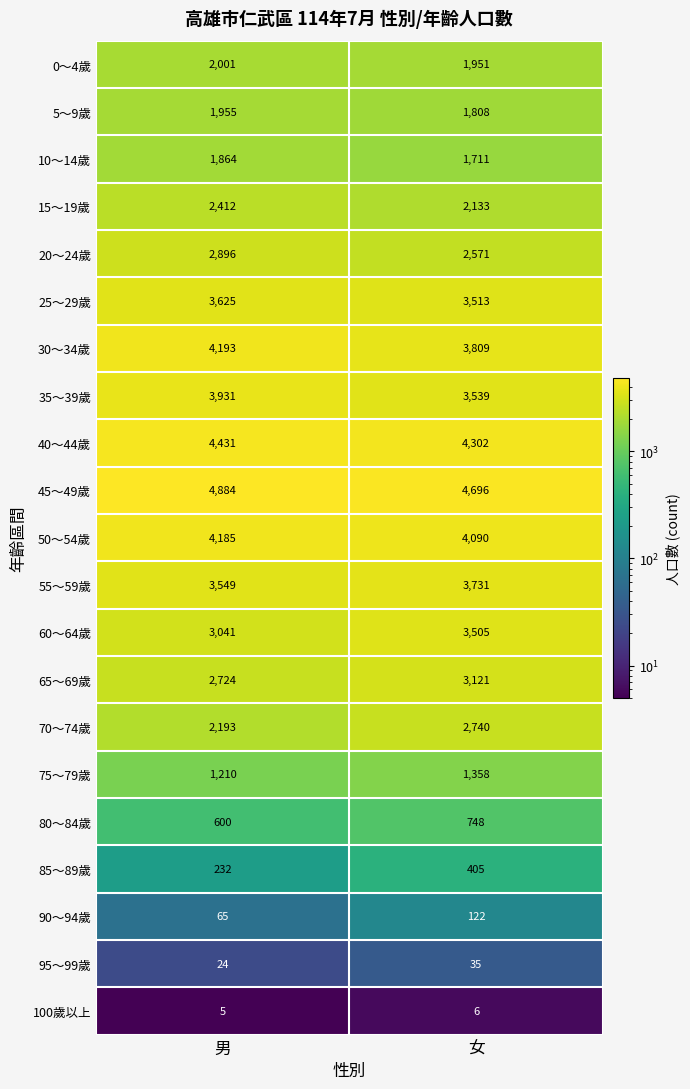

Which category has the highest value across all series?

男